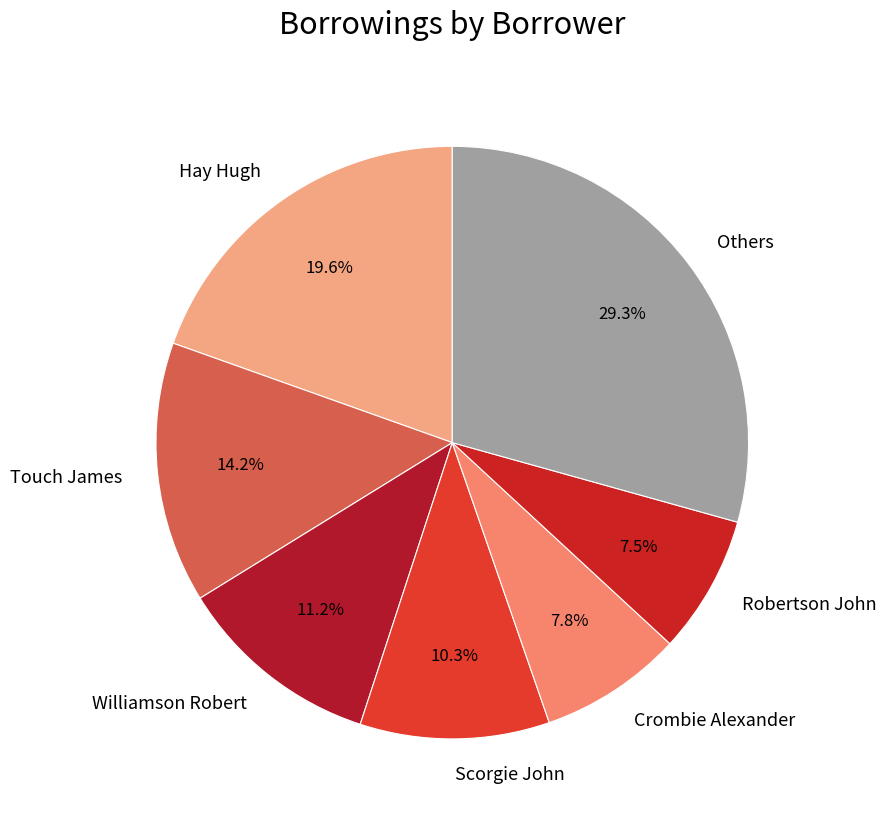

How many segments does this pie chart have?

7